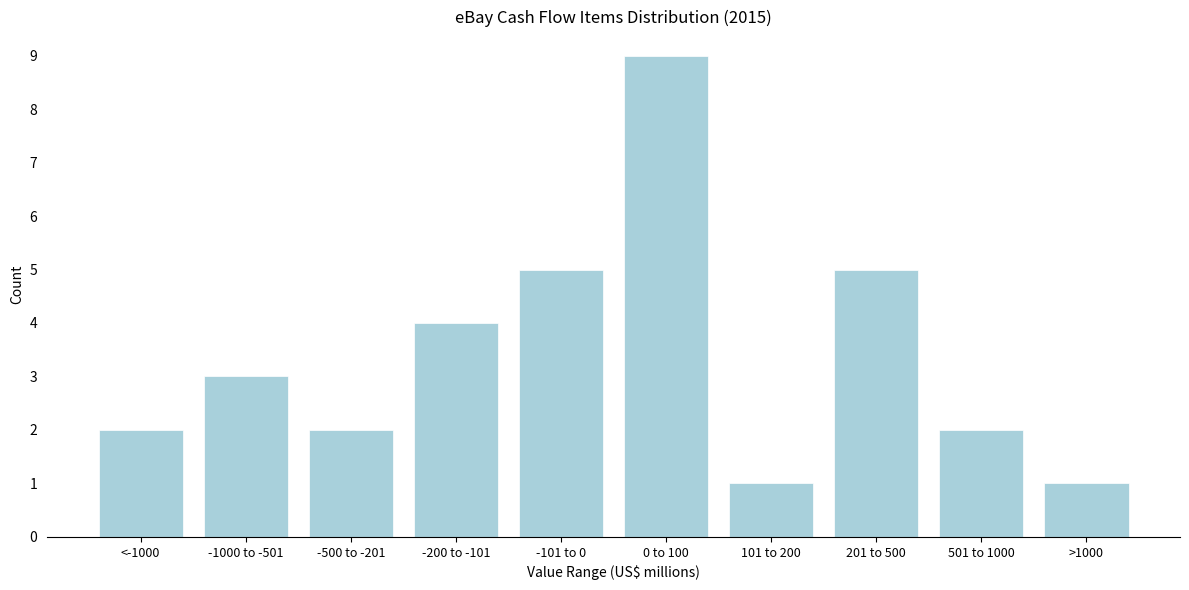

Reading left to right, list all the values displayed in this chart.

<-1000=2	-1000 to -501=3	-500 to -201=2	-200 to -101=4	-101 to 0=5	0 to 100=9	101 to 200=1	201 to 500=5	501 to 1000=2	>1000=1